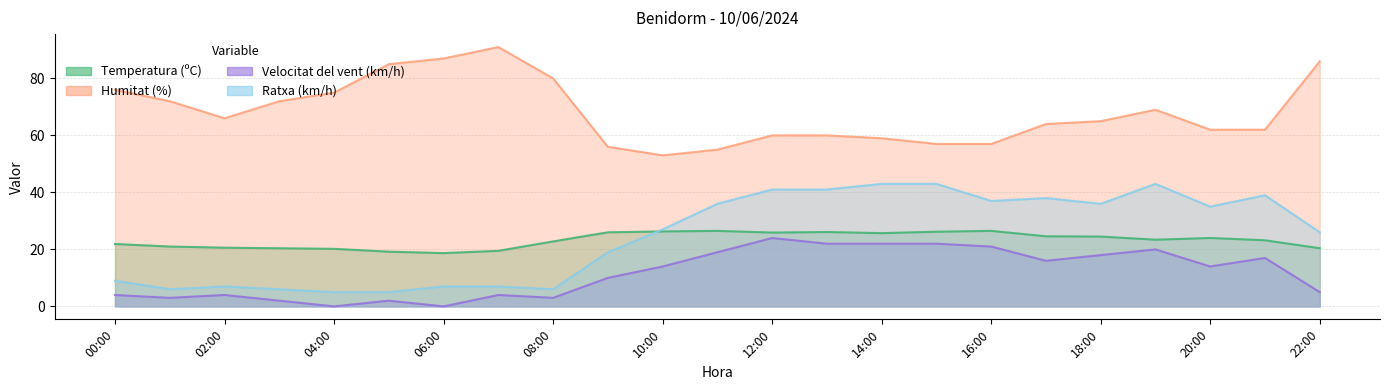

Reading left to right, extract all data points from this chart.

Temperatura (ºC): 21.9	21.0	20.6	20.4	20.2	19.2	18.7	19.5	22.8	26.0	26.3	26.5	25.9	26.1	25.7	26.2	26.5	24.6	24.5	23.4	24.0	23.2	20.4
Humitat (%): 76.0	72.0	66.0	72.0	75.0	85.0	87.0	91.0	80.0	56.0	53.0	55.0	60.0	60.0	59.0	57.0	57.0	64.0	65.0	69.0	62.0	62.0	86.0
Velocitat del vent (km/h): 4.0	3.0	4.0	2.0	0.0	2.0	0.0	4.0	3.0	10.0	14.0	19.0	24.0	22.0	22.0	22.0	21.0	16.0	18.0	20.0	14.0	17.0	5.0
Ratxa (km/h): 9.0	6.0	7.0	6.0	5.0	5.0	7.0	7.0	6.0	19.0	27.0	36.0	41.0	41.0	43.0	43.0	37.0	38.0	36.0	43.0	35.0	39.0	26.0